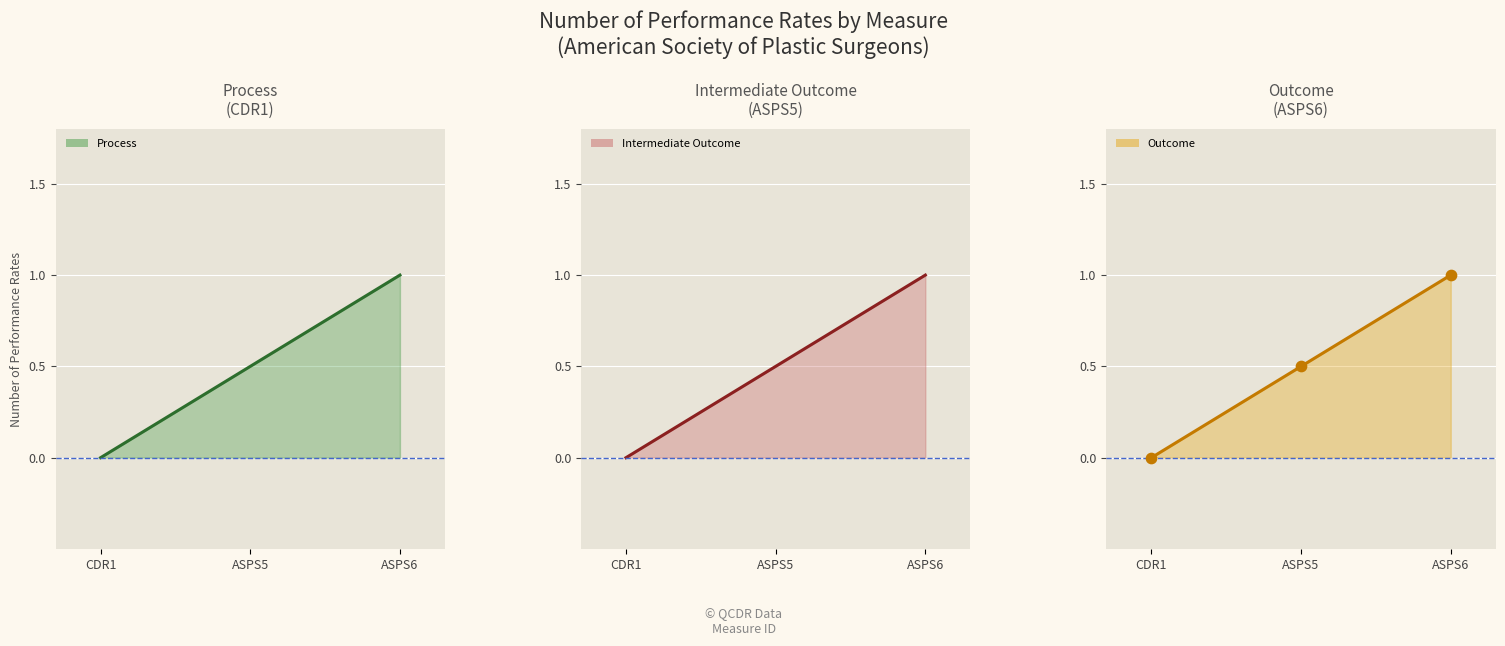

Which series has the widest spread of Y values?

Process line